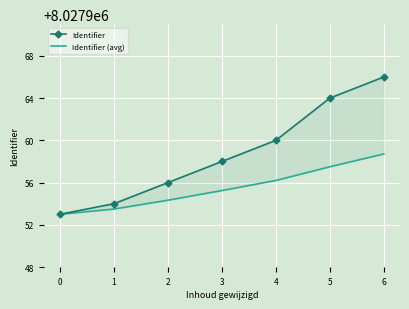

What is the average value of the Identifier series?

8027958.7